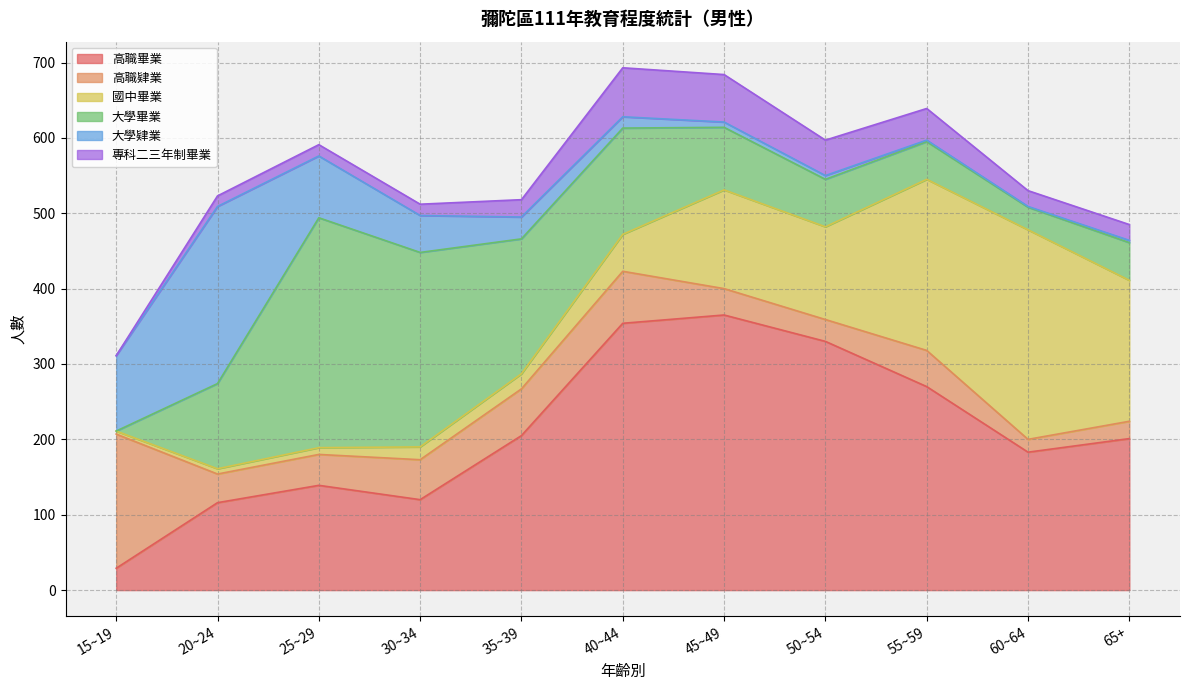

What is the difference between the 高職肄業 values at 60~64 and 55~59?

31